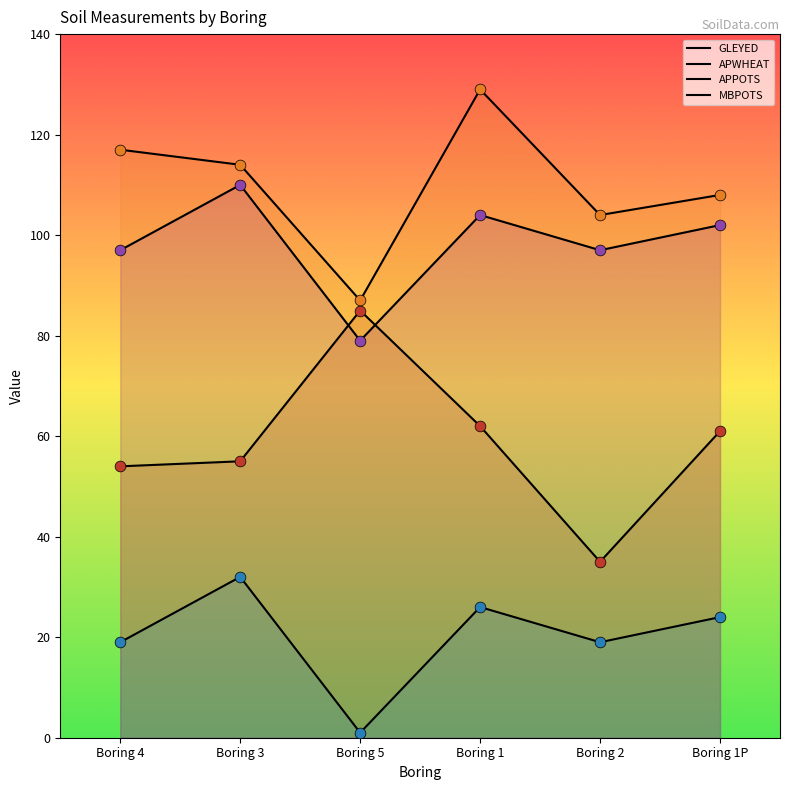

What are all the series names shown in the legend?

GLEYED, APWHEAT, APPOTS, MBPOTS